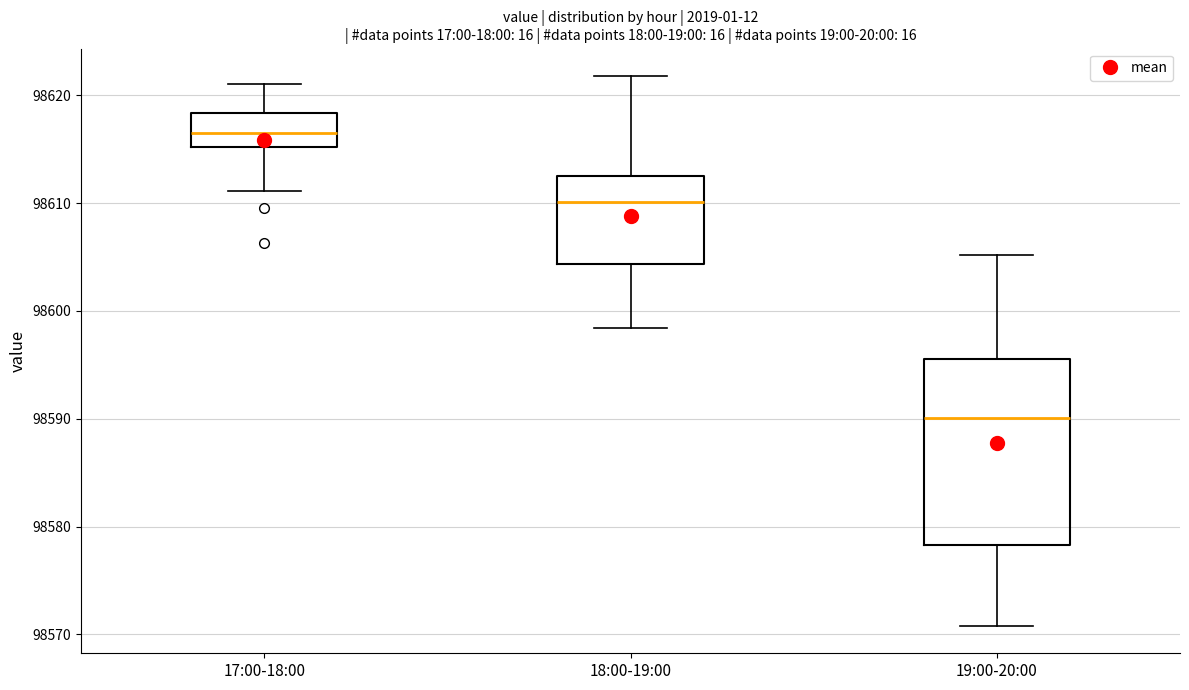

Comparing the boxes themselves (not the whiskers), which one is the tallest?

19:00-20:00